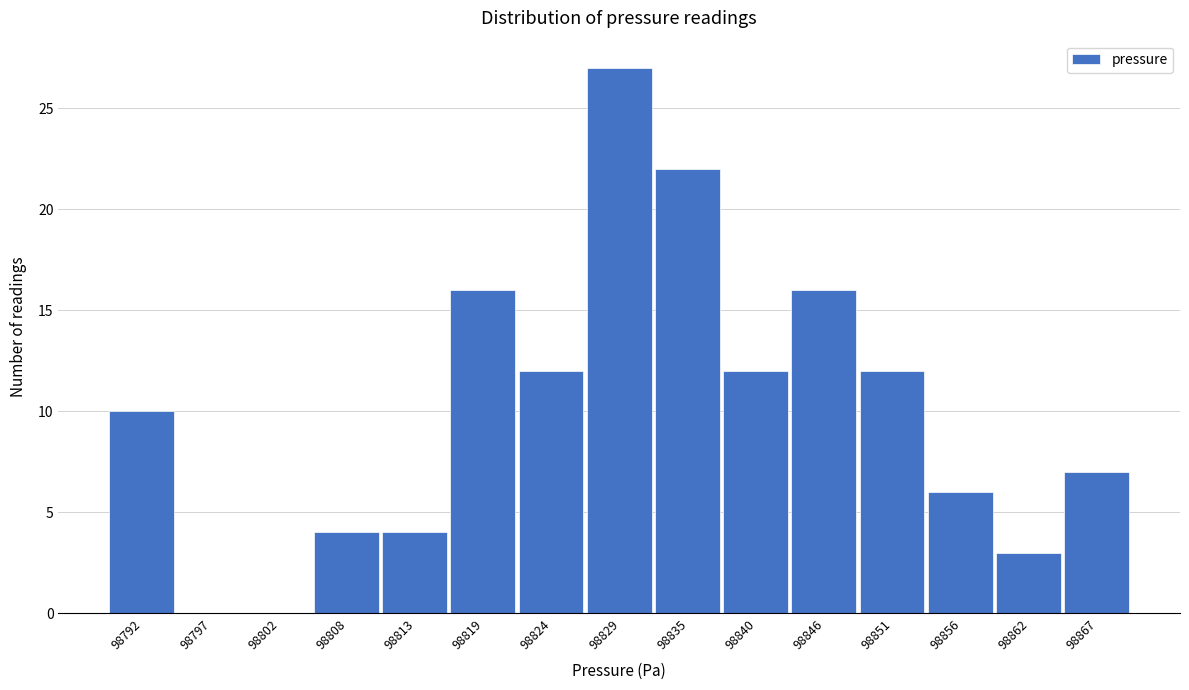

Reading left to right, transcribe all the data shown in this chart.

98792=10	98797=0	98802=0	98808=4	98813=4	98819=16	98824=12	98829=27	98835=22	98840=12	98846=16	98851=12	98856=6	98862=3	98867=7